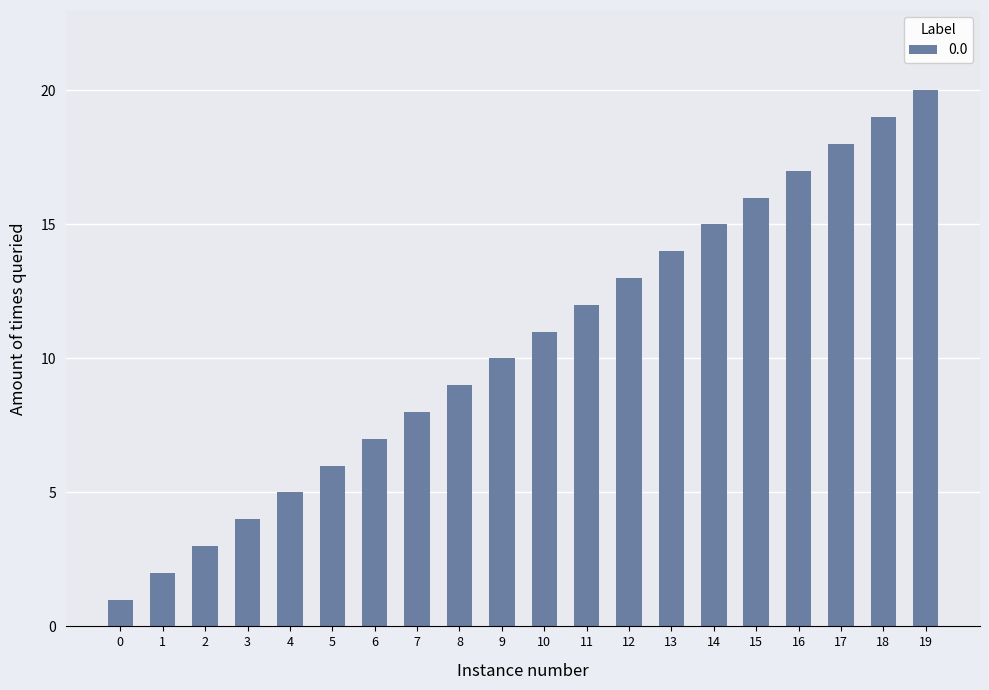

What is the difference between the second highest and minimum values?

18